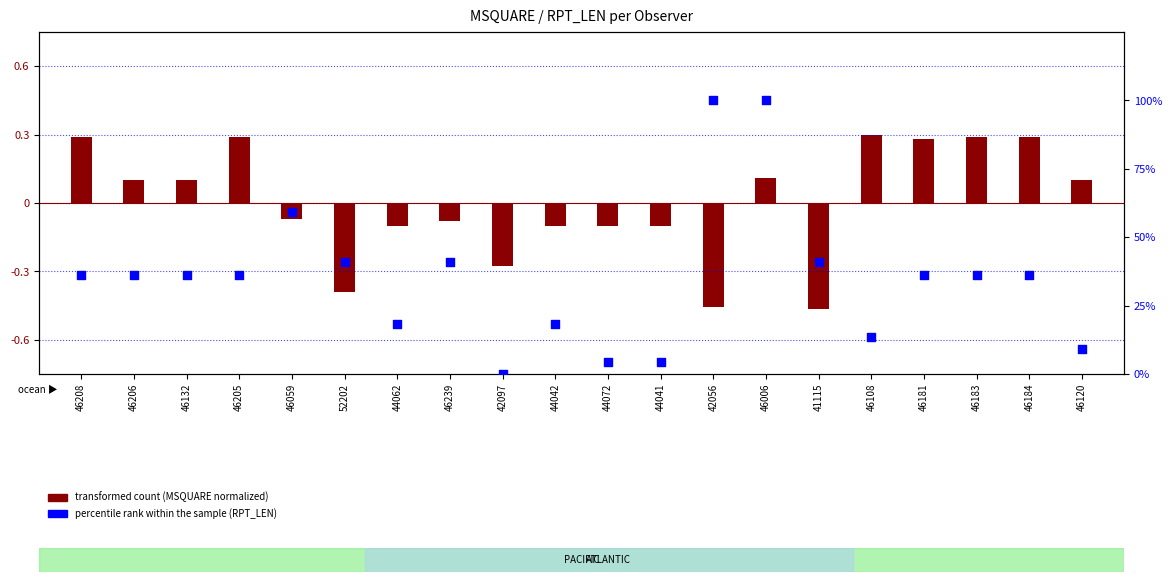

What is the total value across all series at 42056?

99.5